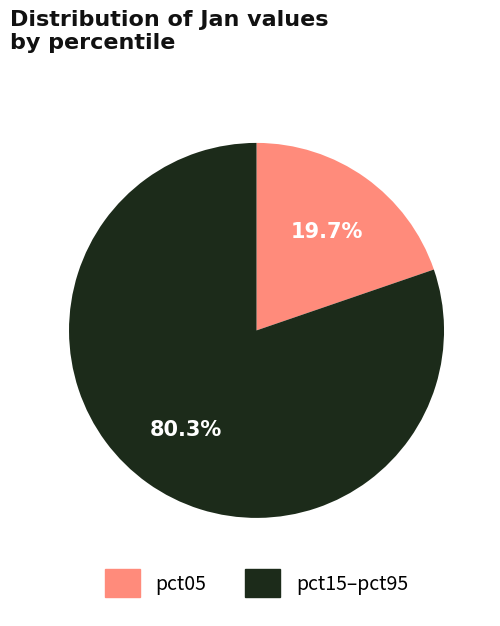

Is pct05 the majority of the pie?

No